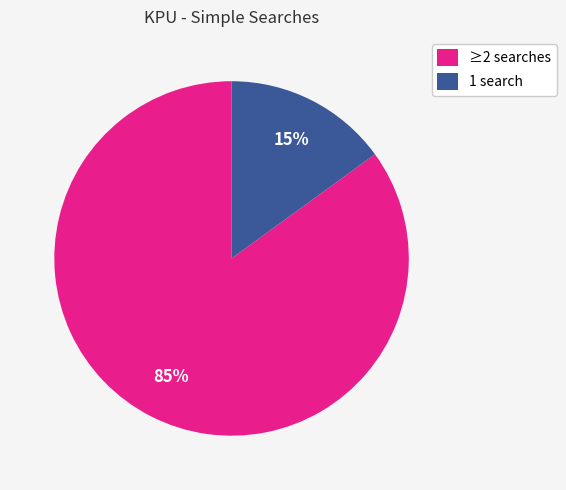

What is the largest slice in the pie chart?

≥2 searches